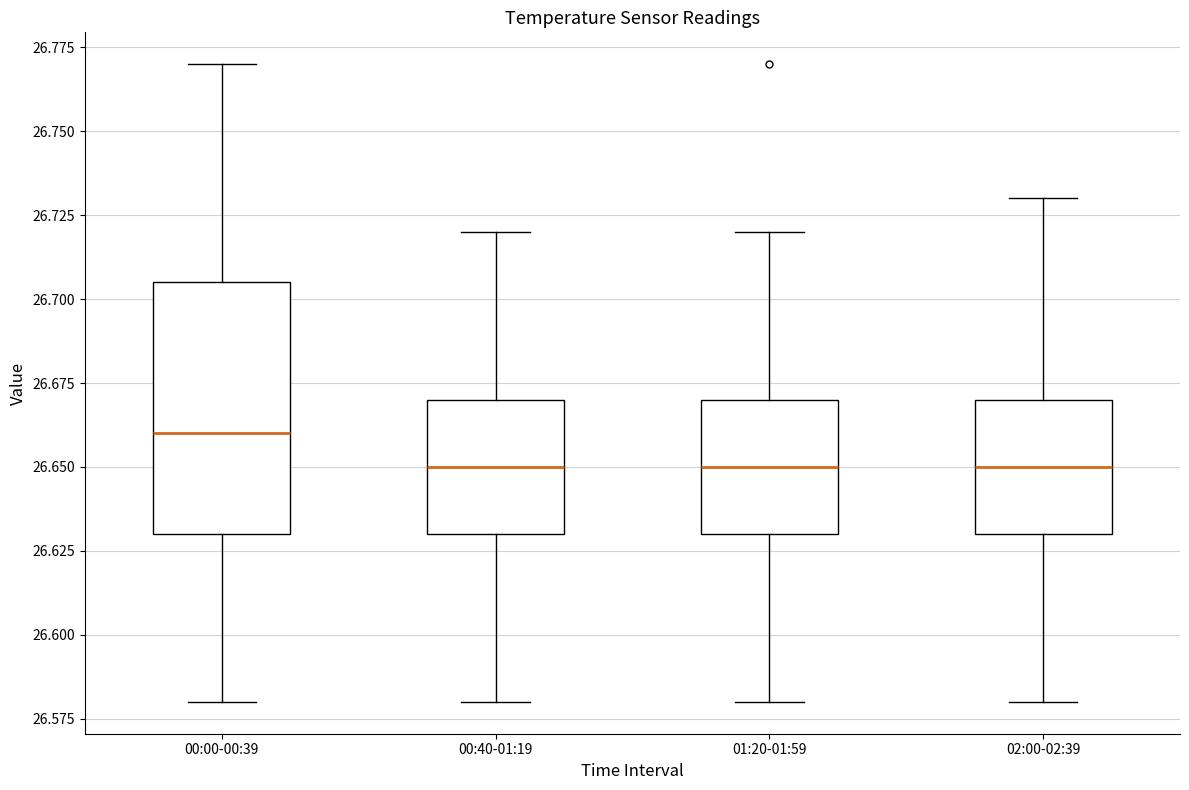

Which box has the highest median line?

00:00-00:39